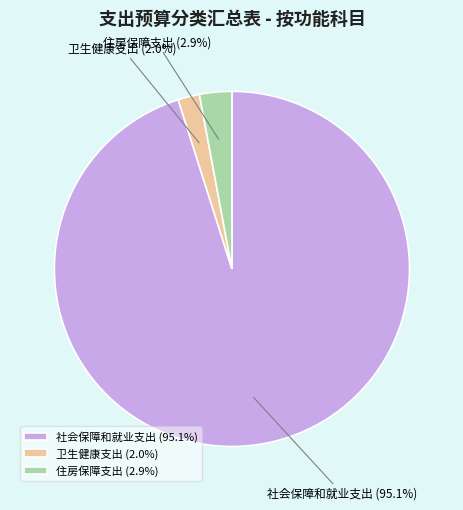

What percentage is the 住房保障支出 slice, to the nearest percent?

3%